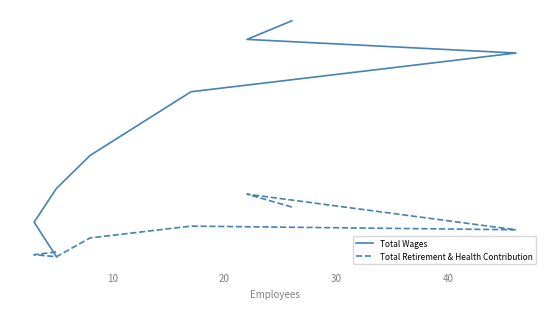

Is the value of Total Retirement & Health Contribution at 10 greater than the value of Total Wages at 10?

No